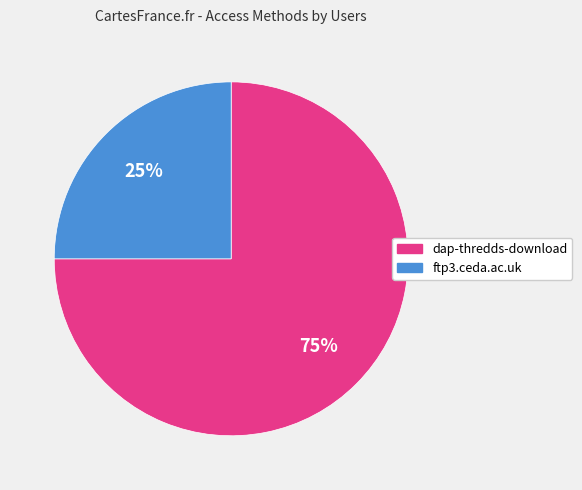

True or false: ftp3.ceda.ac.uk accounts for 12% of the total.

False